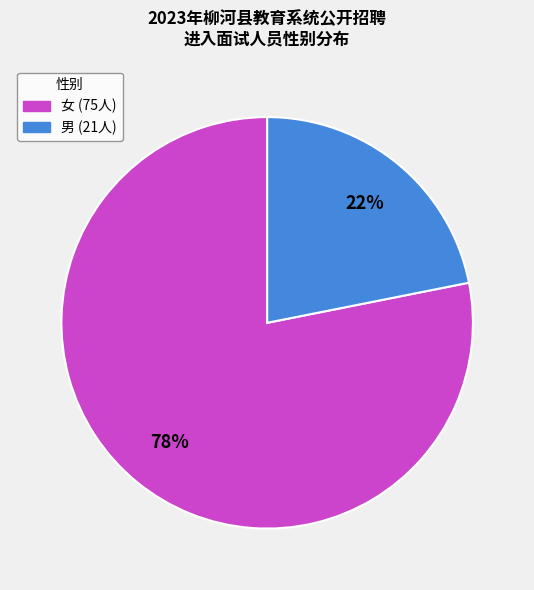

The 男 slice represents 69% of the pie. True or false?

False